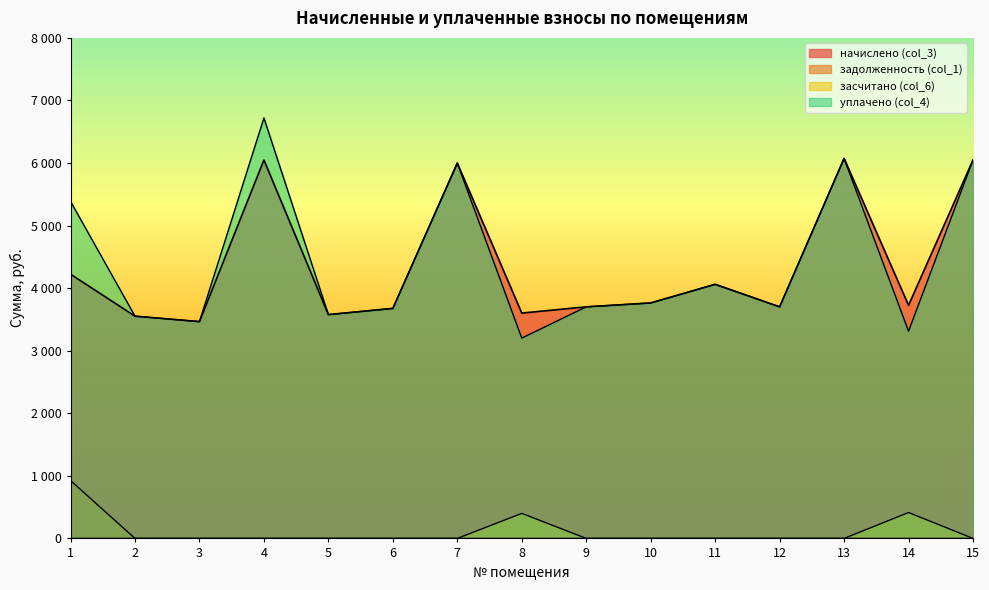

The засчитано (col_6) series shows -289.2 at 6. True or false?

False